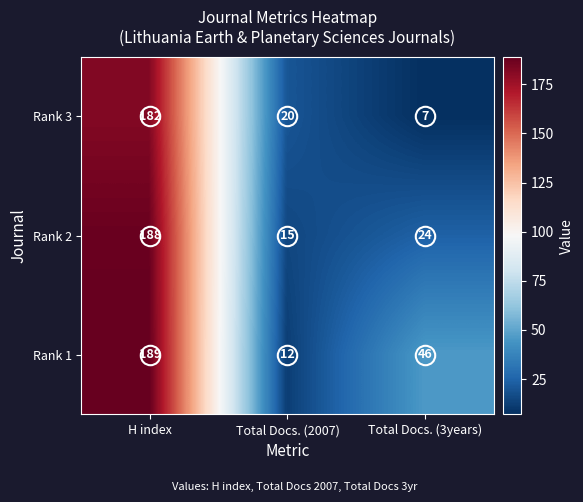

Is the value of Rank 3 at H index greater than the value of Rank 1 at Total Docs. (2007)?

Yes